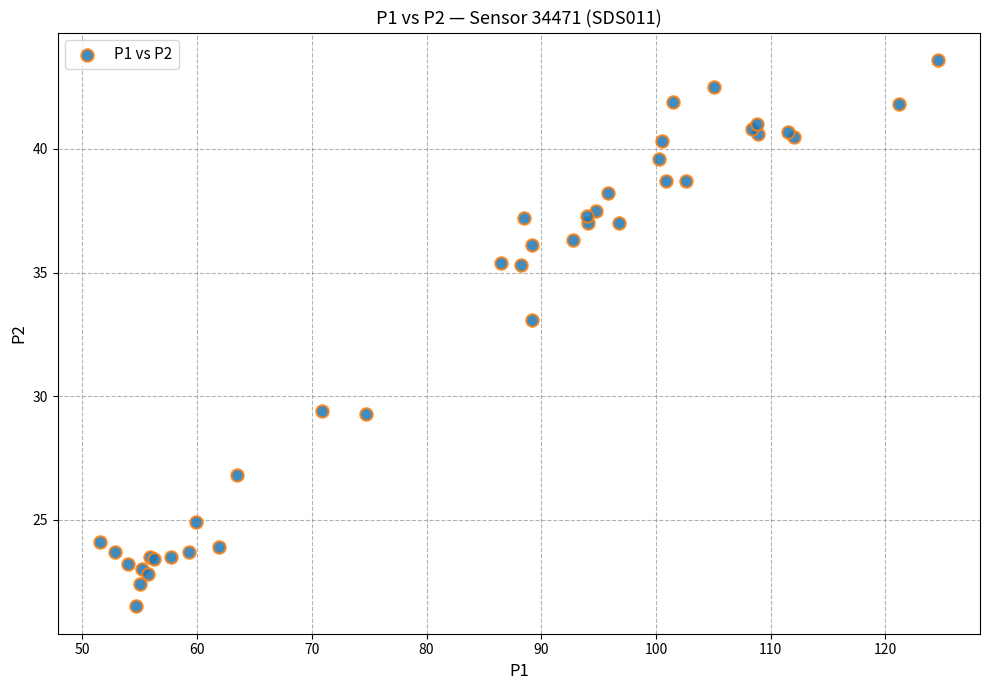

What Y value in the scatter plot is closest to 32?

33.1